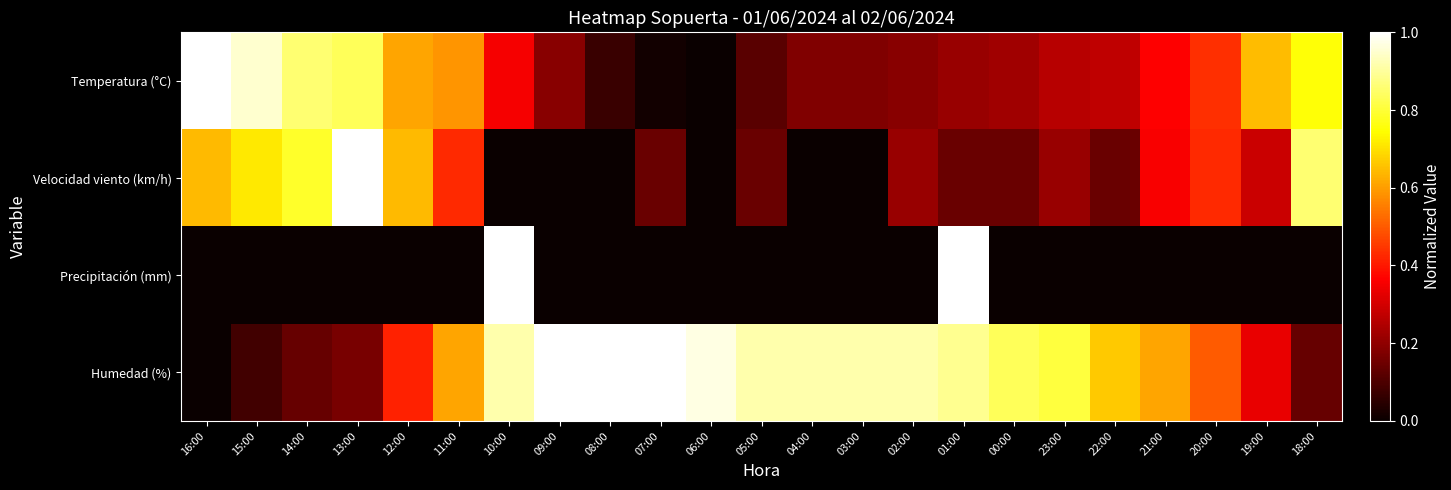

Reading left to right, transcribe all the data shown in this chart.

Temperatura (°C): 16:00=1.0	15:00=1.0	14:00=0.9	13:00=0.8	12:00=0.6	11:00=0.6	10:00=0.4	09:00=0.2	08:00=0.1	07:00=0.0	06:00=0.0	05:00=0.1	04:00=0.2	03:00=0.2	02:00=0.2	01:00=0.2	00:00=0.2	23:00=0.3	22:00=0.3	21:00=0.4	20:00=0.4	19:00=0.6	18:00=0.8
Velocidad viento (km/h): 16:00=0.6	15:00=0.7	14:00=0.8	13:00=1.0	12:00=0.6	11:00=0.4	10:00=0.0	09:00=0.0	08:00=0.0	07:00=0.1	06:00=0.0	05:00=0.1	04:00=0.0	03:00=0.0	02:00=0.2	01:00=0.1	00:00=0.1	23:00=0.2	22:00=0.1	21:00=0.4	20:00=0.4	19:00=0.3	18:00=0.9
Precipitación (mm): 16:00=0.0	15:00=0.0	14:00=0.0	13:00=0.0	12:00=0.0	11:00=0.0	10:00=1.0	09:00=0.0	08:00=0.0	07:00=0.0	06:00=0.0	05:00=0.0	04:00=0.0	03:00=0.0	02:00=0.0	01:00=1.0	00:00=0.0	23:00=0.0	22:00=0.0	21:00=0.0	20:00=0.0	19:00=0.0	18:00=0.0
Humedad (%): 16:00=0.0	15:00=0.1	14:00=0.1	13:00=0.2	12:00=0.4	11:00=0.6	10:00=0.9	09:00=1.0	08:00=1.0	07:00=1.0	06:00=1.0	05:00=0.9	04:00=0.9	03:00=0.9	02:00=0.9	01:00=0.9	00:00=0.8	23:00=0.8	22:00=0.7	21:00=0.6	20:00=0.5	19:00=0.3	18:00=0.1